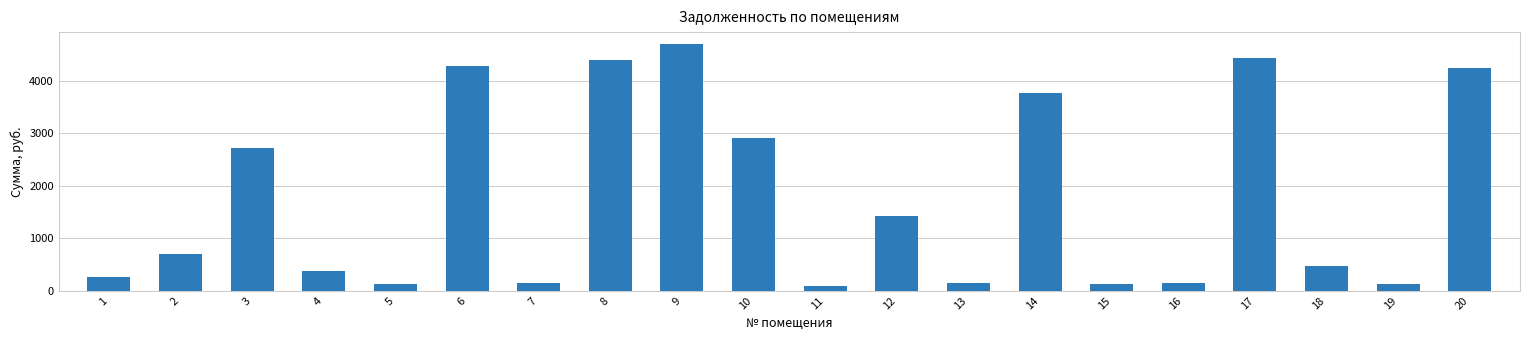

What is the average value?

1781.9